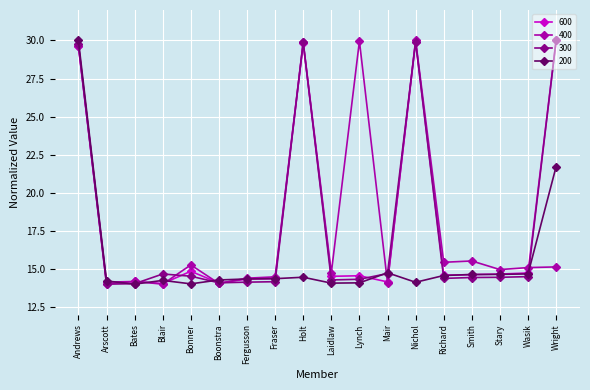

What is the minimum value for 300?

14.0